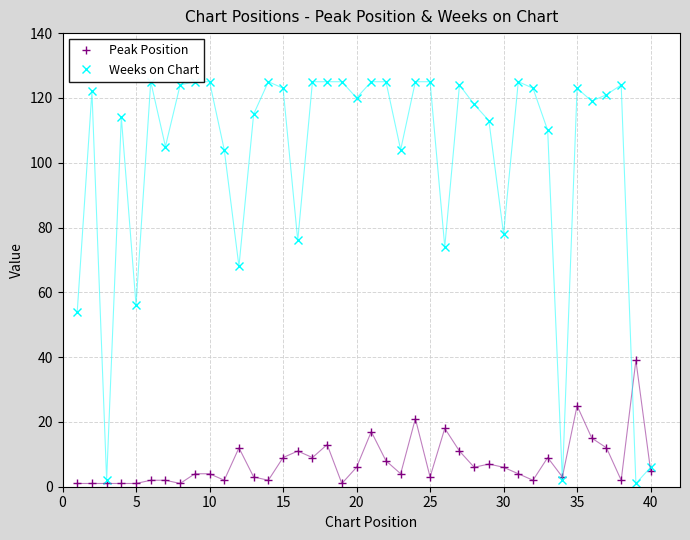

What is the average value of the Weeks on Chart series?

101